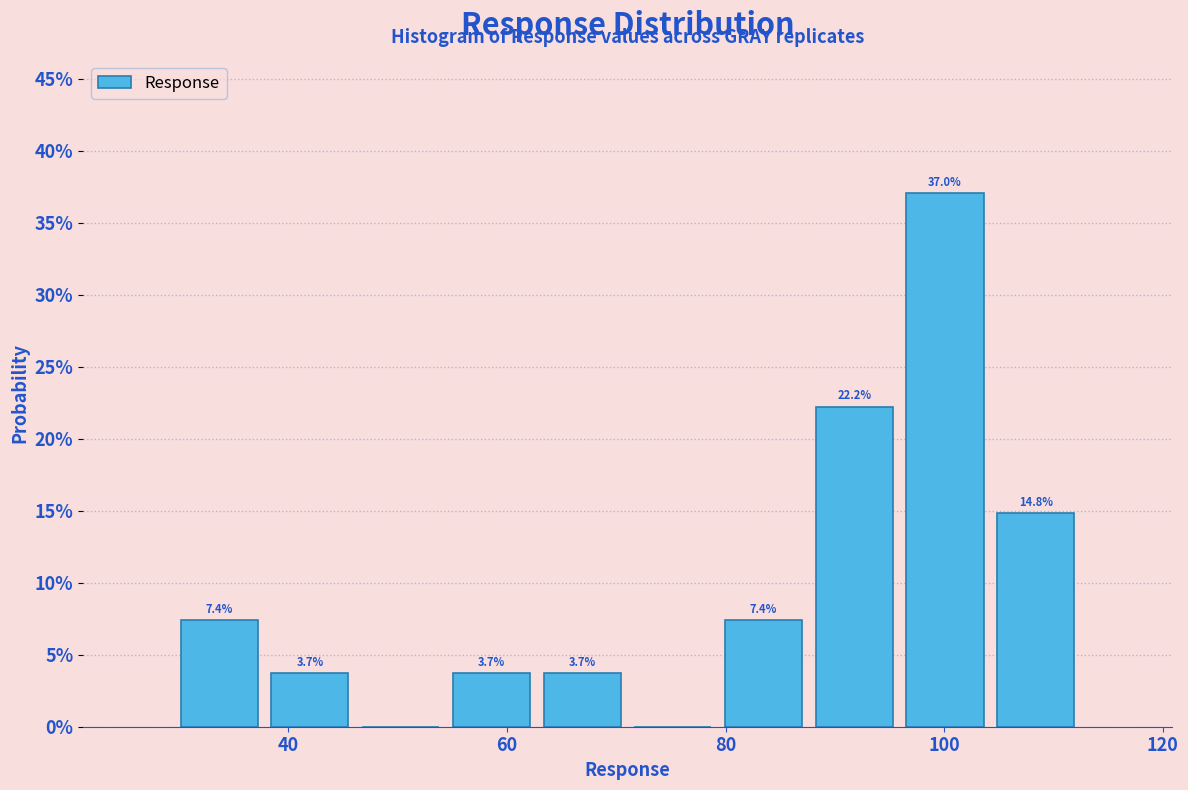

Over which range of the x-axis is the bar tallest?

96 to 104